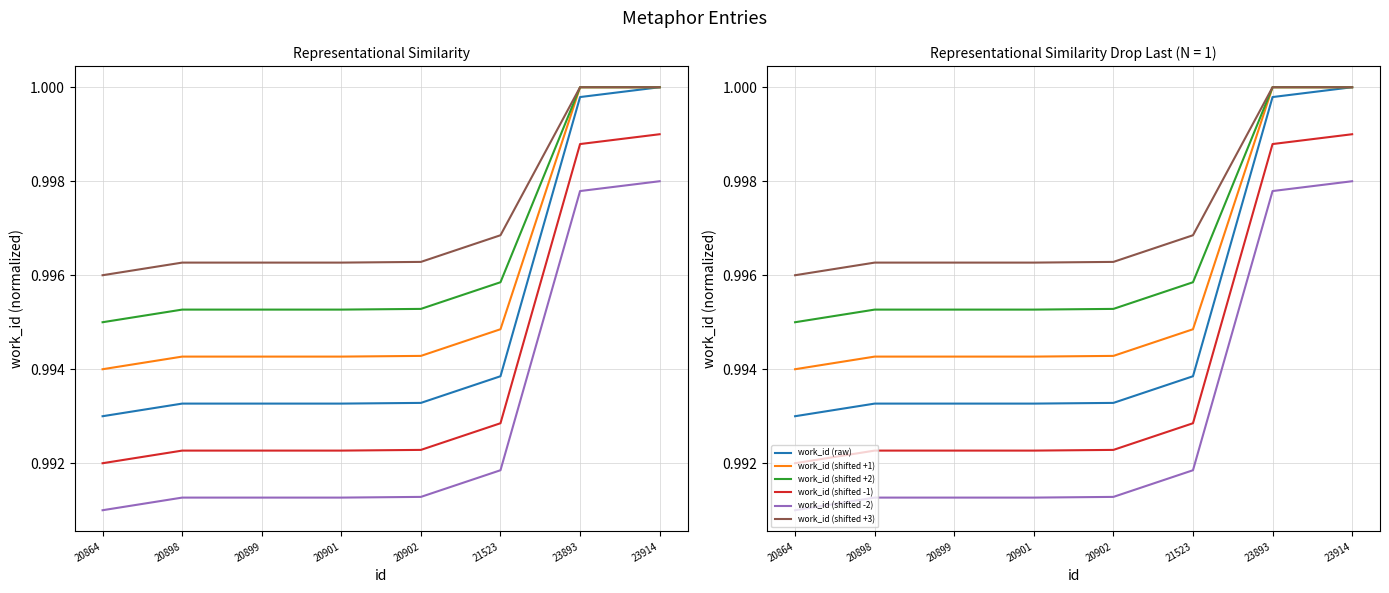

Rank the categories by work_id (raw) value from highest to lowest.

23914, 23893, 21523, 20902, 20898, 20899, 20901, 20864